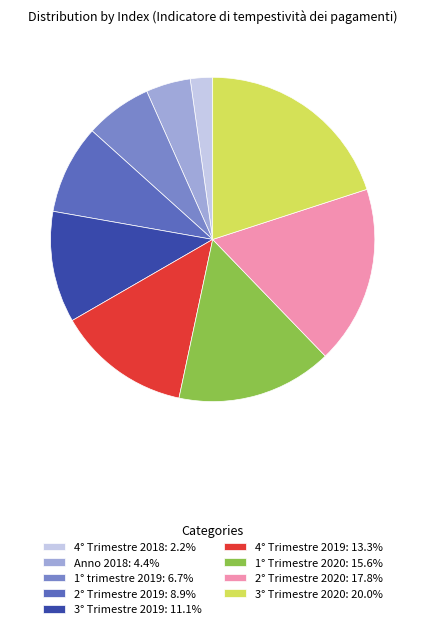

Count the number of slices in the pie.

9